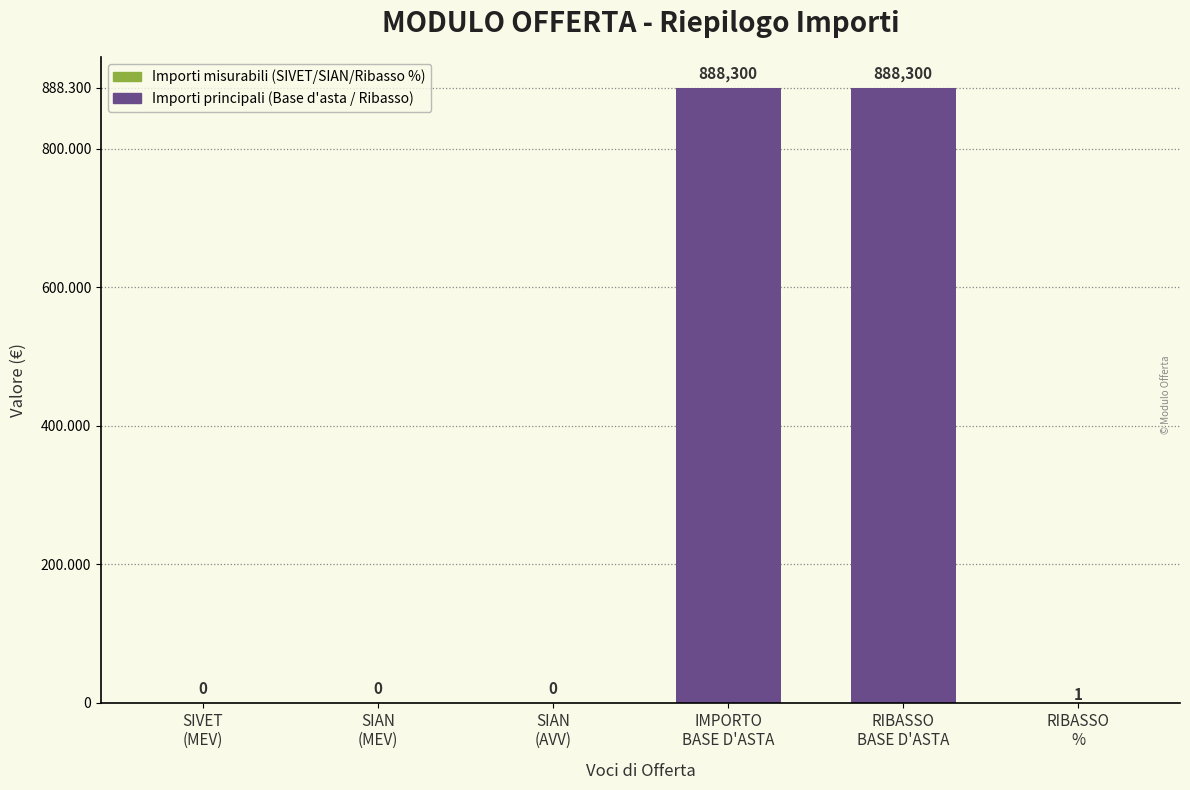

Between RIBASSO
BASE D'ASTA and SIAN
(MEV), which is larger?

RIBASSO
BASE D'ASTA